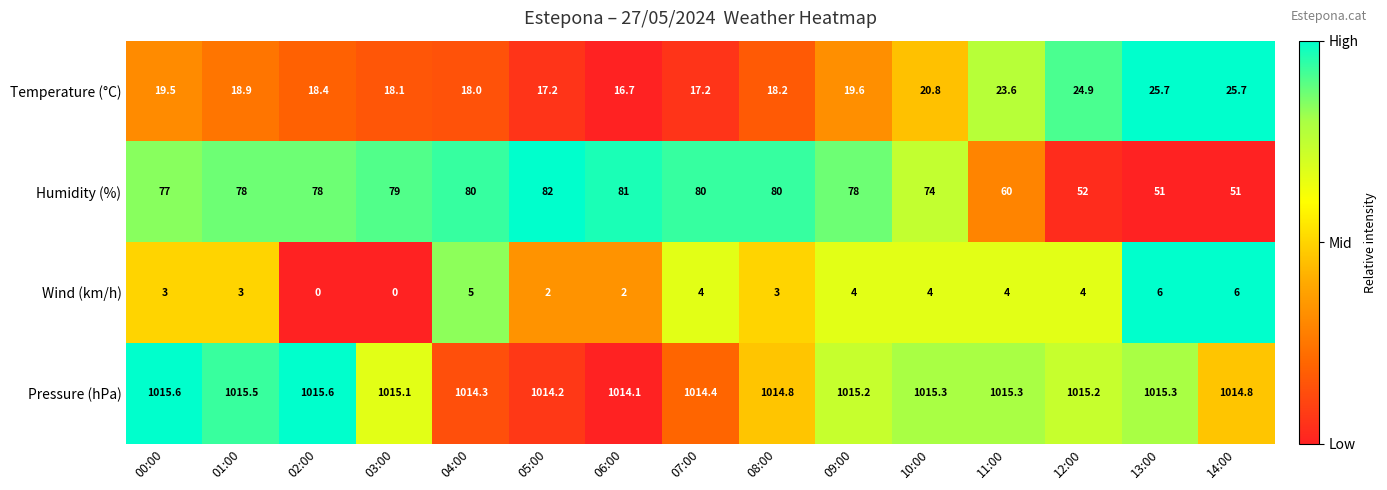

Count the number of data series in this chart.

4